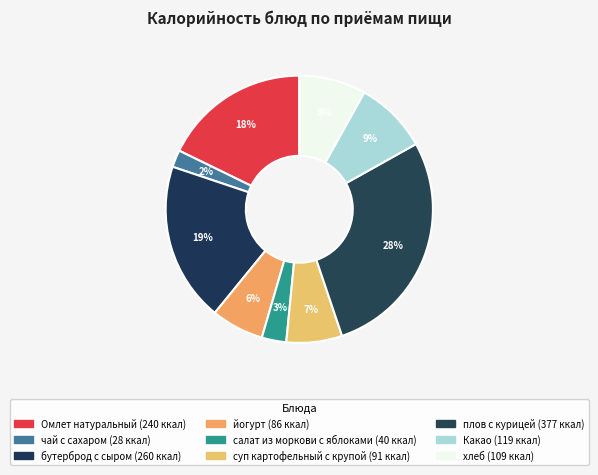

Do йогурт and плов с курицей together represent more than half of the pie?

No